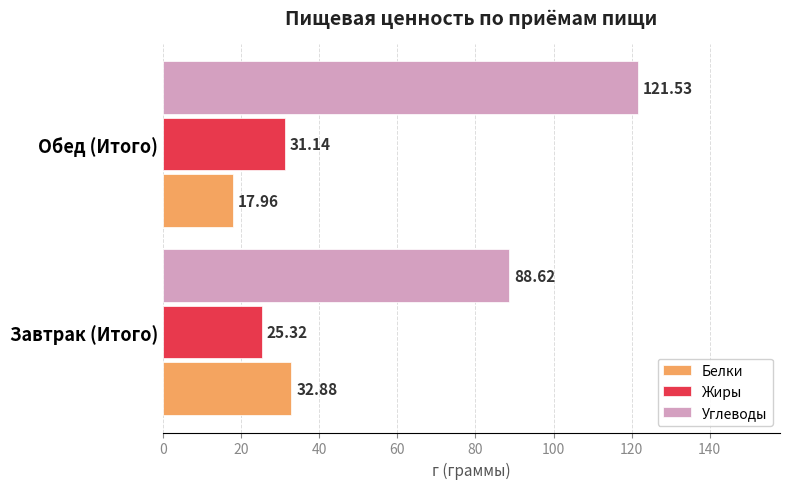

Which category has the highest value in the Жиры series?

Обед (Итого)